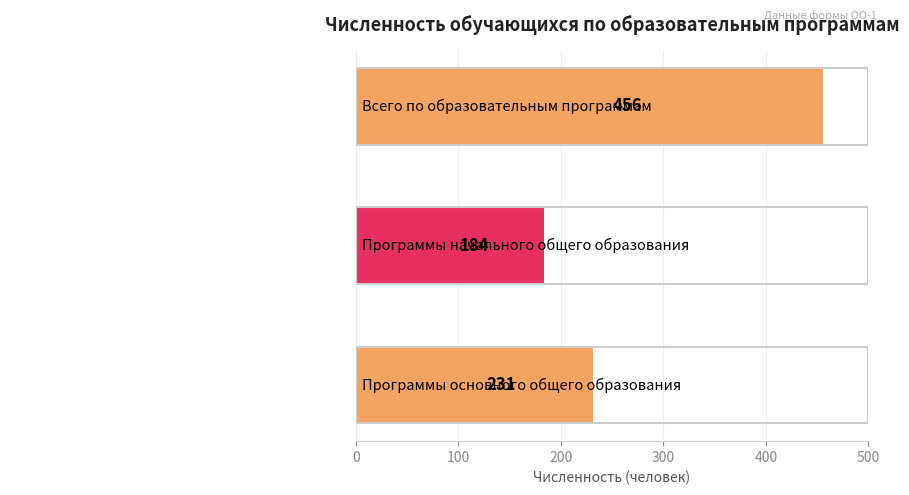

Reading top to bottom, what are all the values shown in this chart?

456	184	231